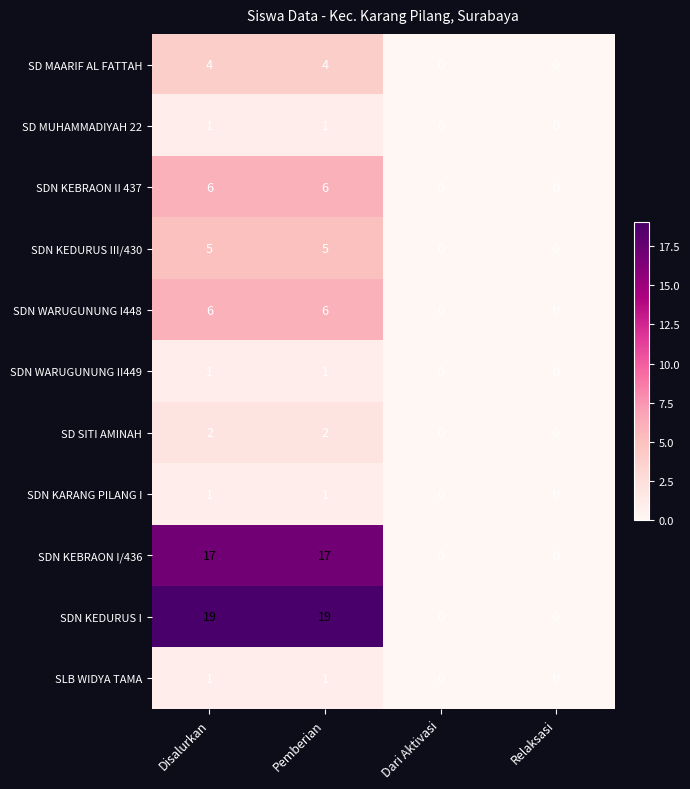

What is the highest value of the SDN KEBRAON I/436 series?

17